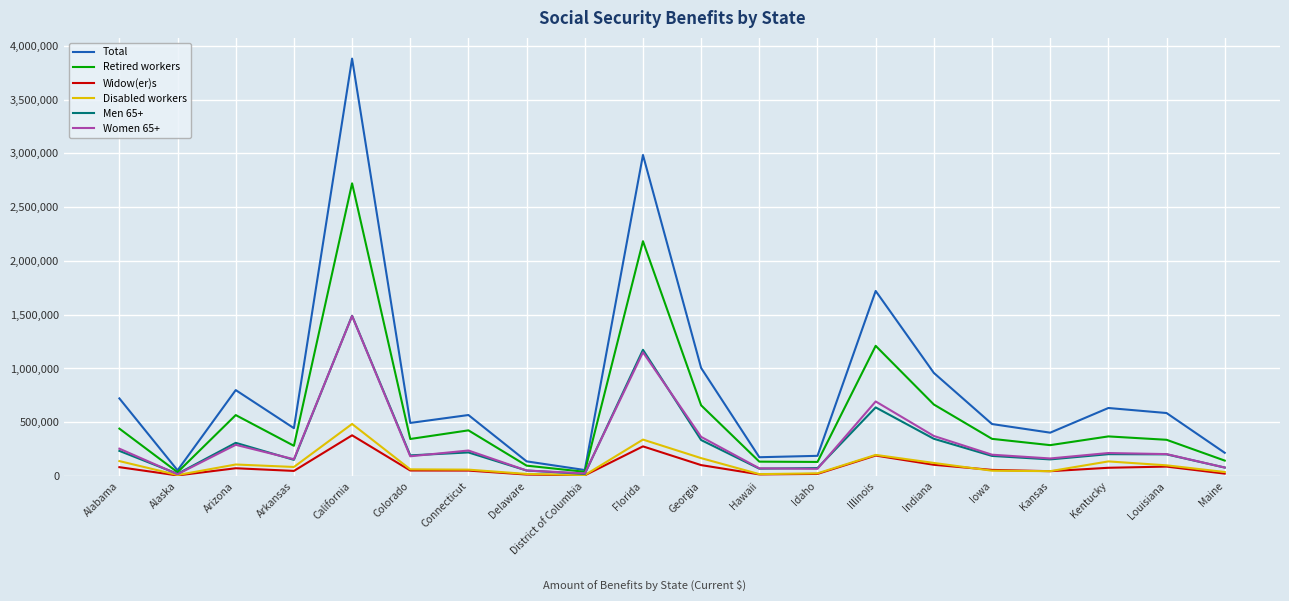

True or false: Widow(er)s has more than 1 points higher than both neighbors.

True